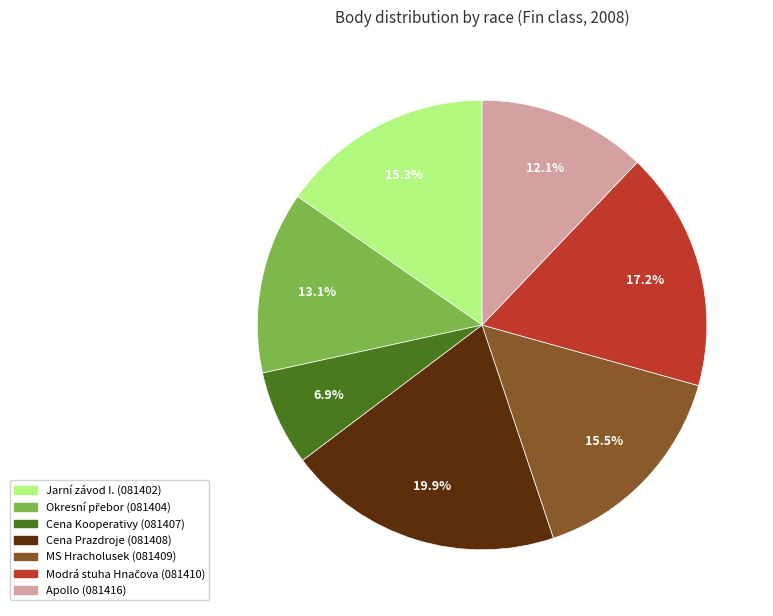

What portion of the pie excludes Apollo?

87.9%